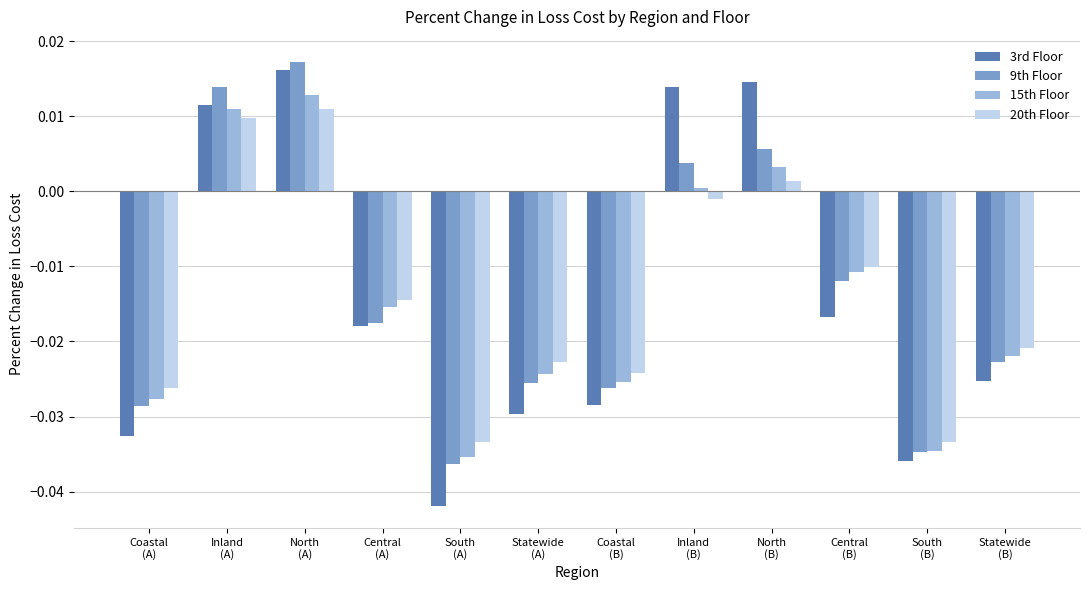

What position from the right is Statewide
(A)?

7